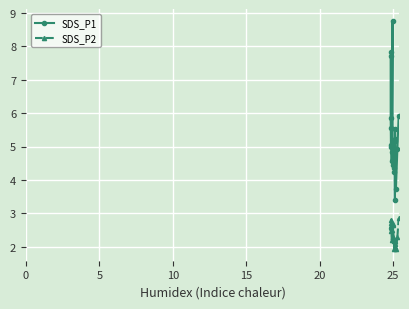

Count the number of data series in this chart.

2